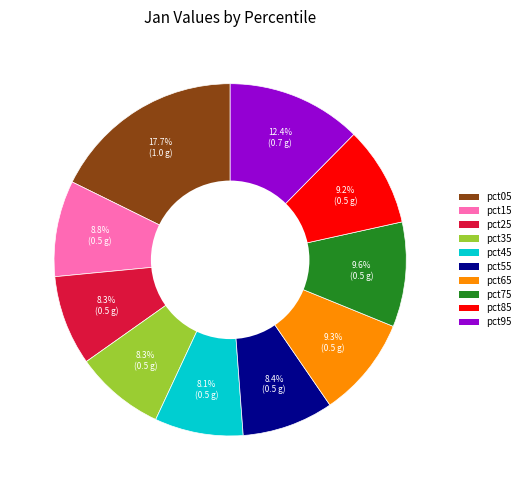

Which category has the biggest portion of the pie?

pct05